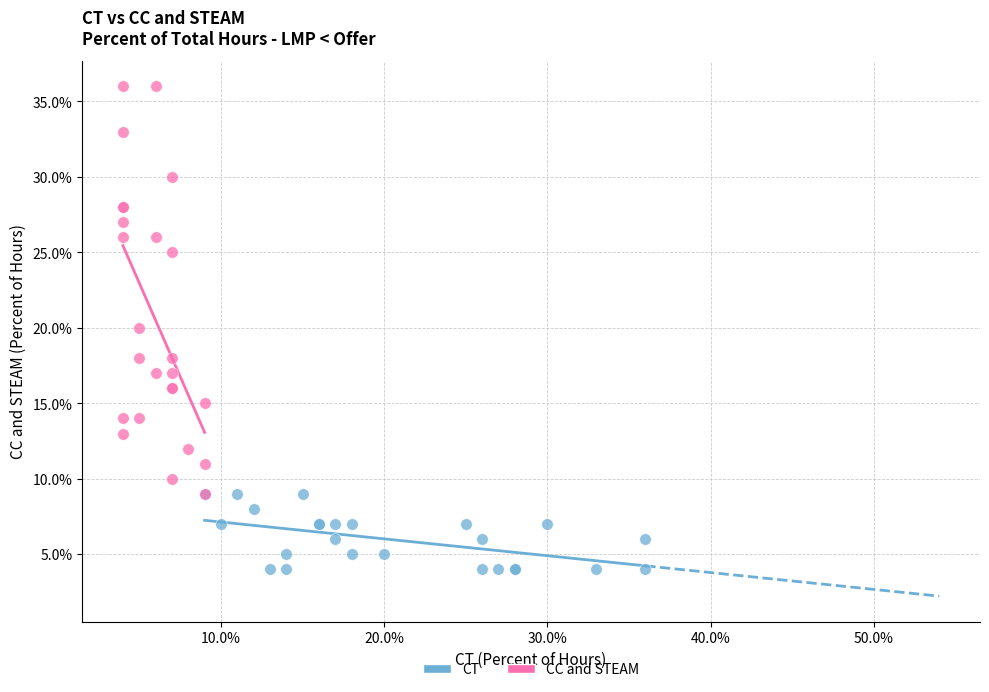

What are all the series names shown in the legend?

CT, CC and STEAM